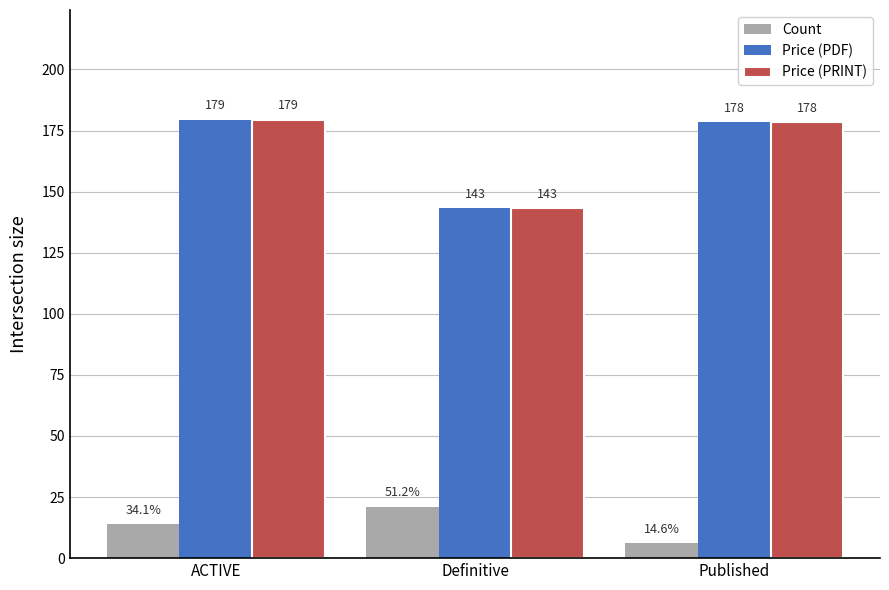

At how many categories does at least one series exceed 25?

3